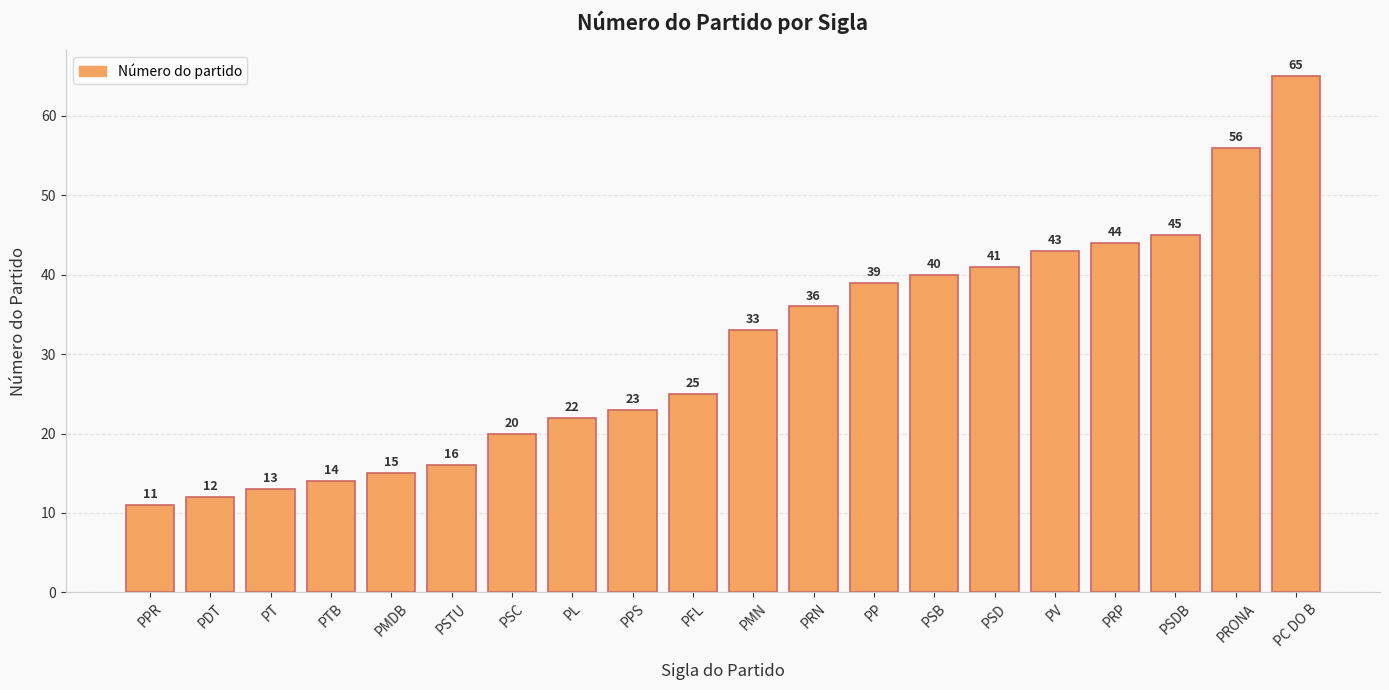

What is the change in value from PPR to PRN?

+25